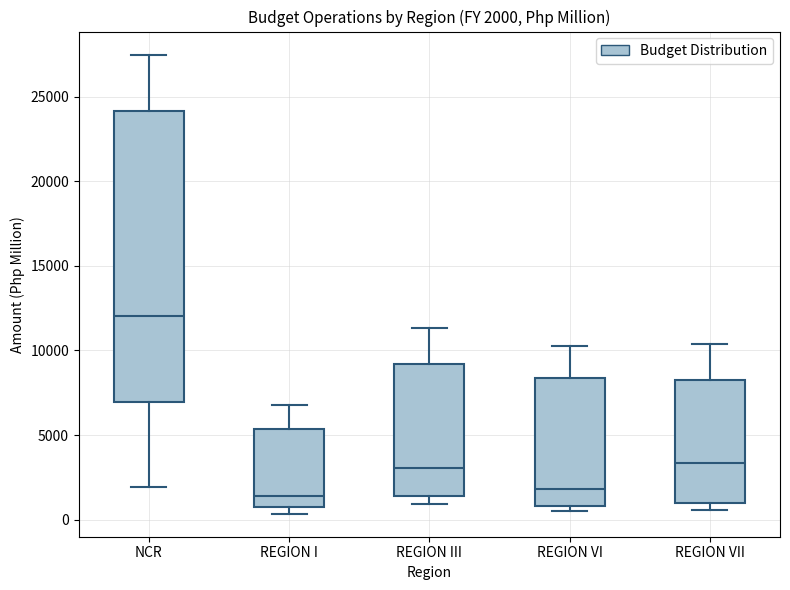

Which box has the highest median line?

NCR